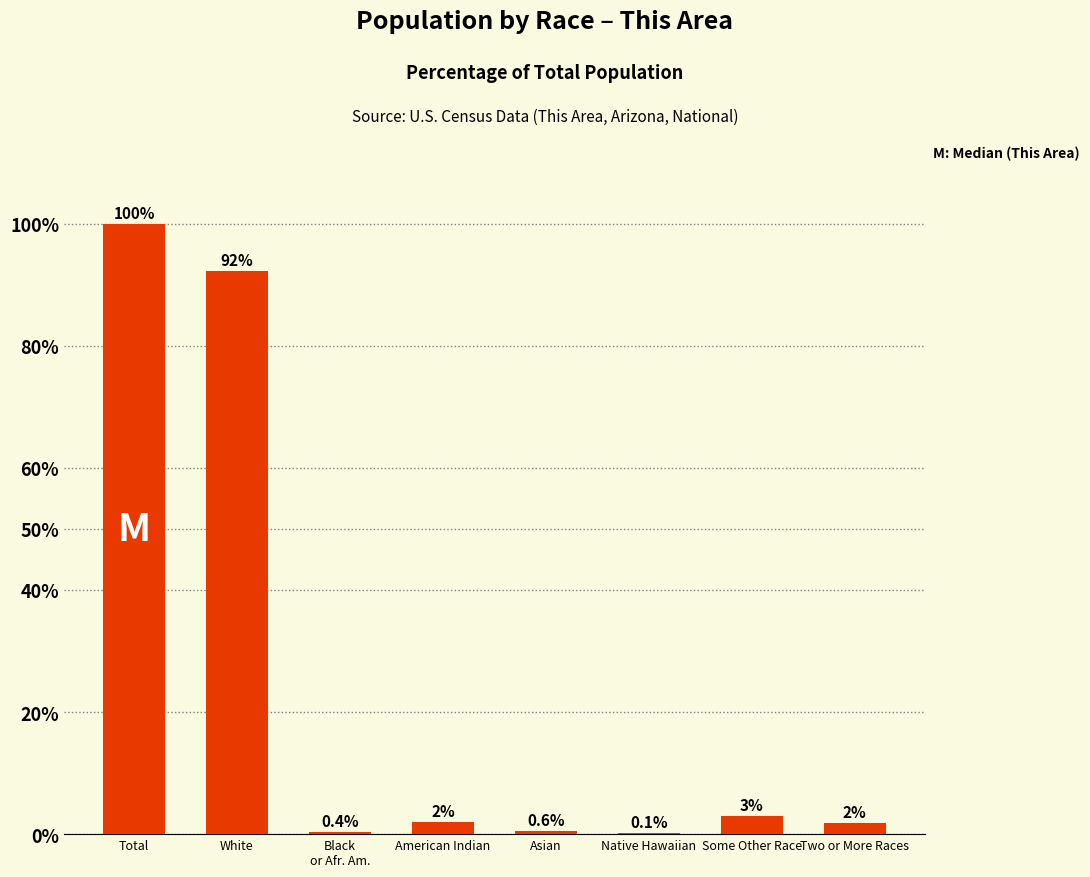

How many data points does each series have?

8